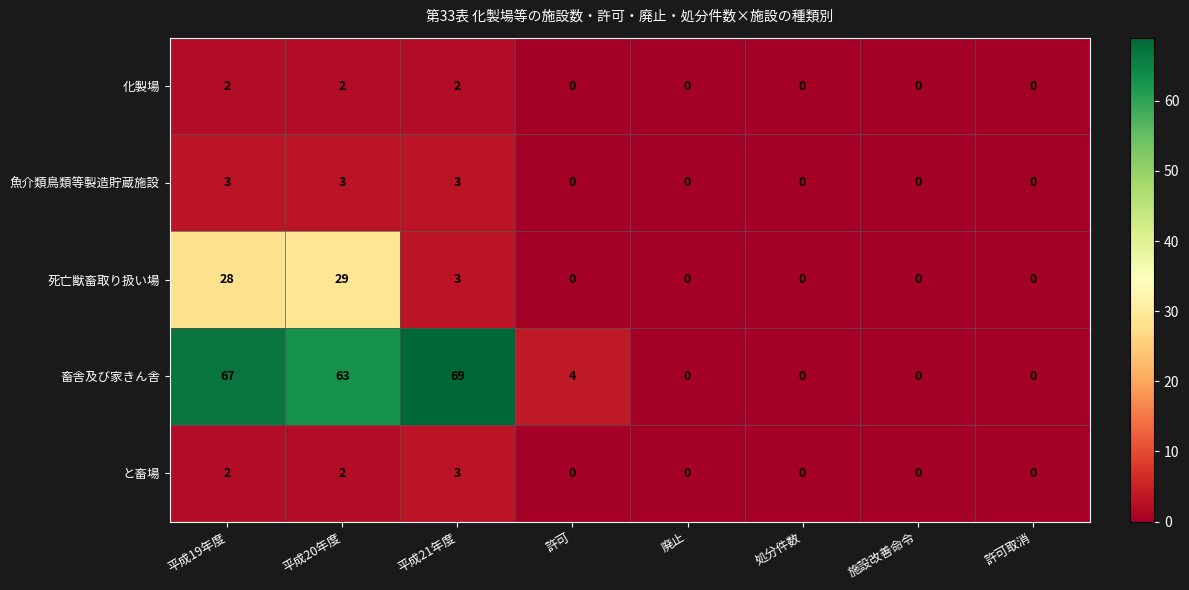

How many 化製場 values are between 0 and 2?

8